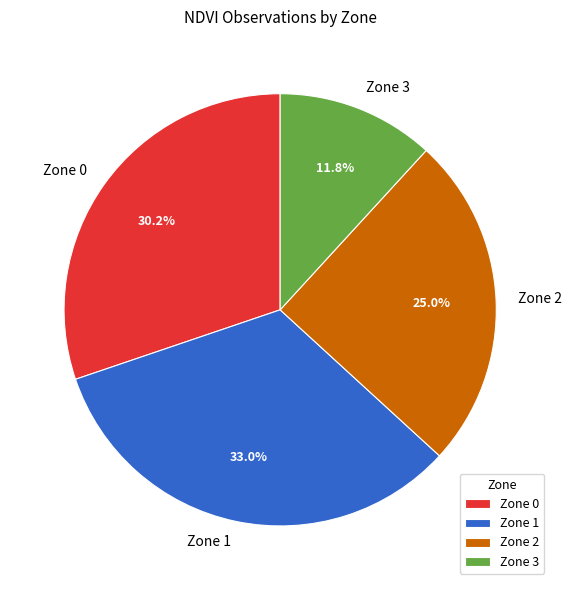

How many slices are in this pie chart?

4